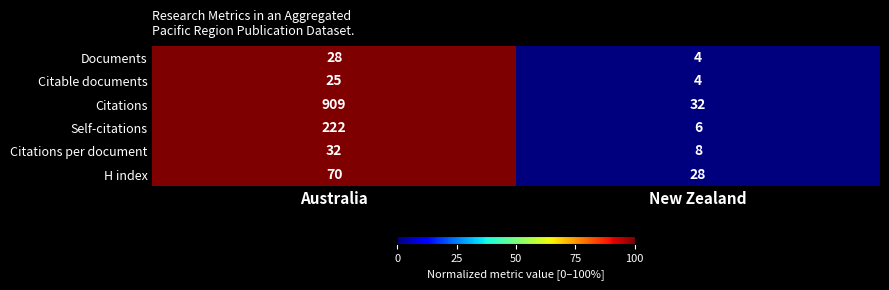

True or false: Documents has a value of 8 at Australia.

False